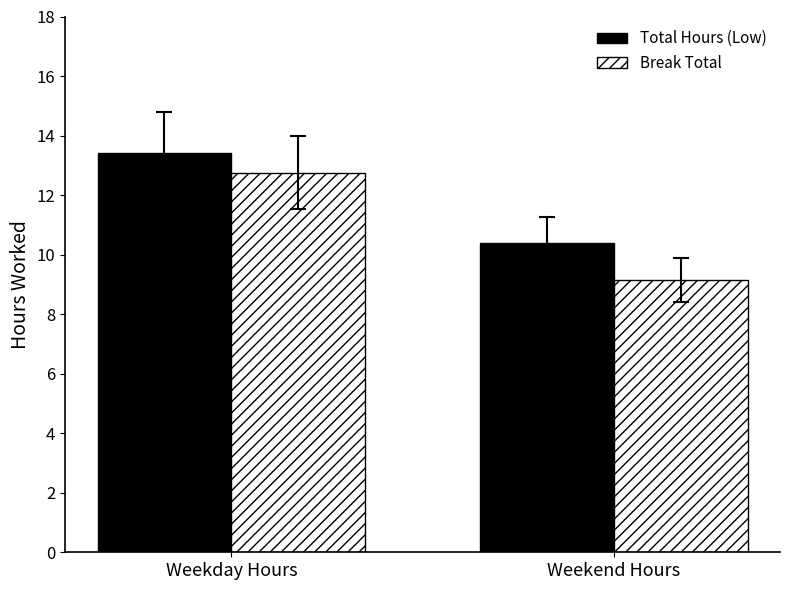

What is the spread (max minus min) of values at Weekday Hours?

0.7